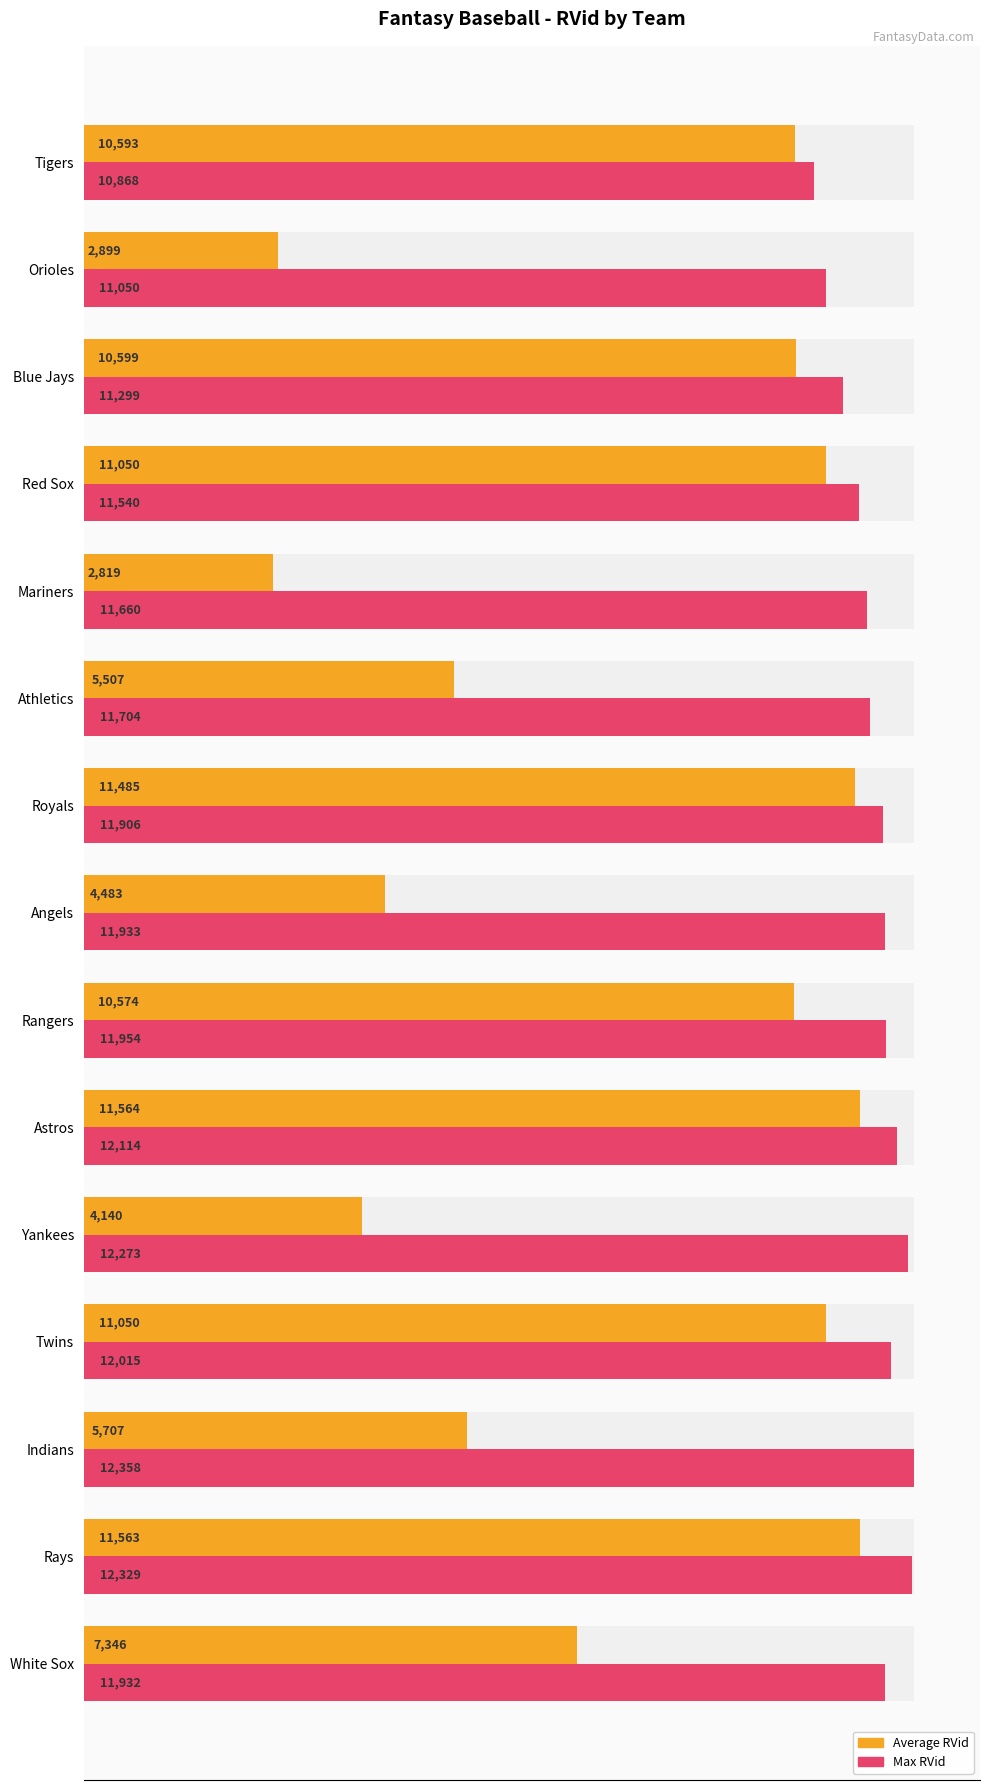

Rank the series by their maximum value, from lowest to highest.

Average RVid, Max RVid